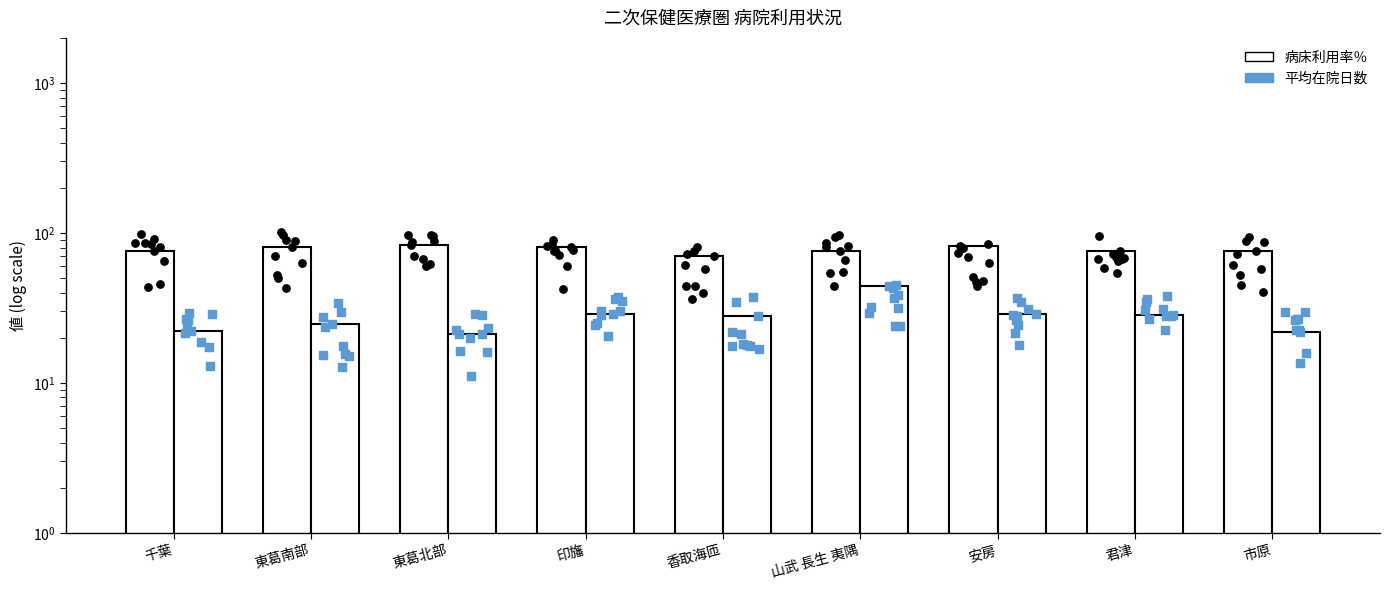

Which series has the largest total across all categories?

病床利用率％